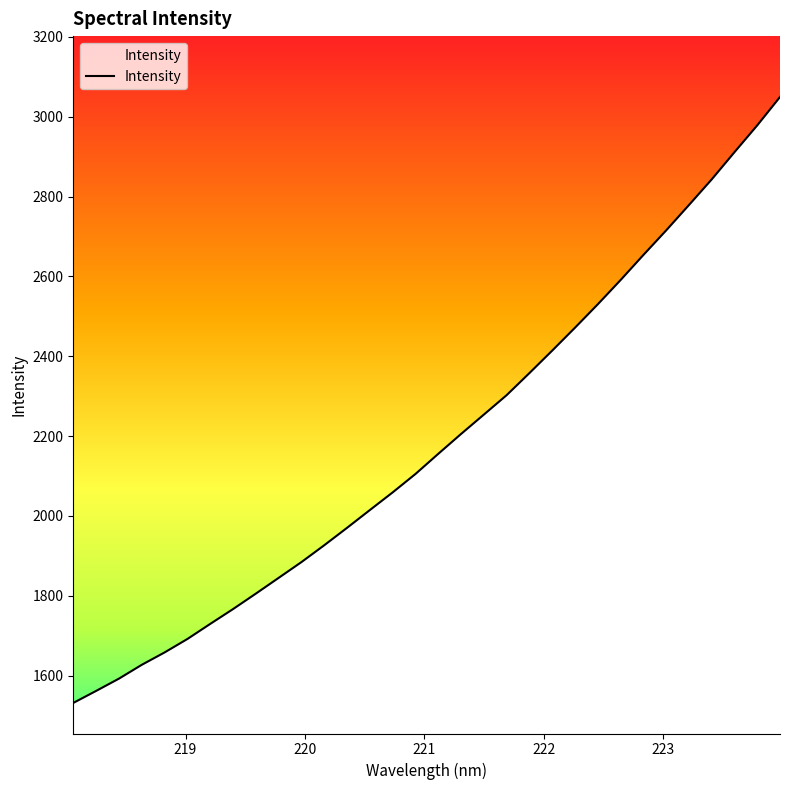

What is the difference between the maximum and minimum values?

1517.8